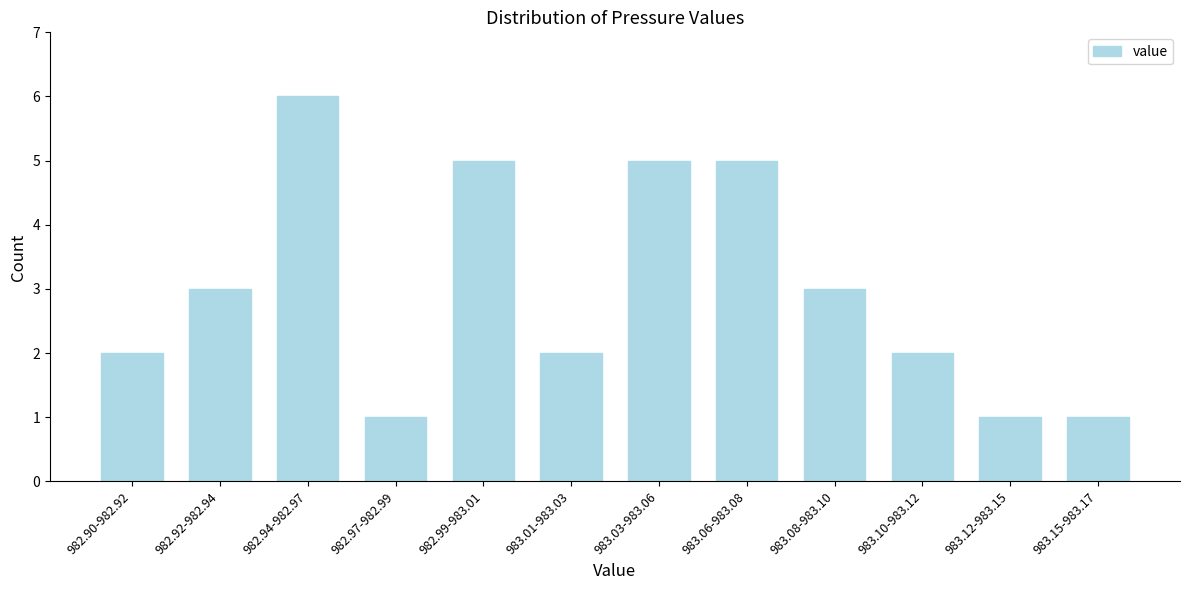

Reading right to left, list all the values displayed in this chart.

983.15-983.17=1	983.12-983.15=1	983.10-983.12=2	983.08-983.10=3	983.06-983.08=5	983.03-983.06=5	983.01-983.03=2	982.99-983.01=5	982.97-982.99=1	982.94-982.97=6	982.92-982.94=3	982.90-982.92=2